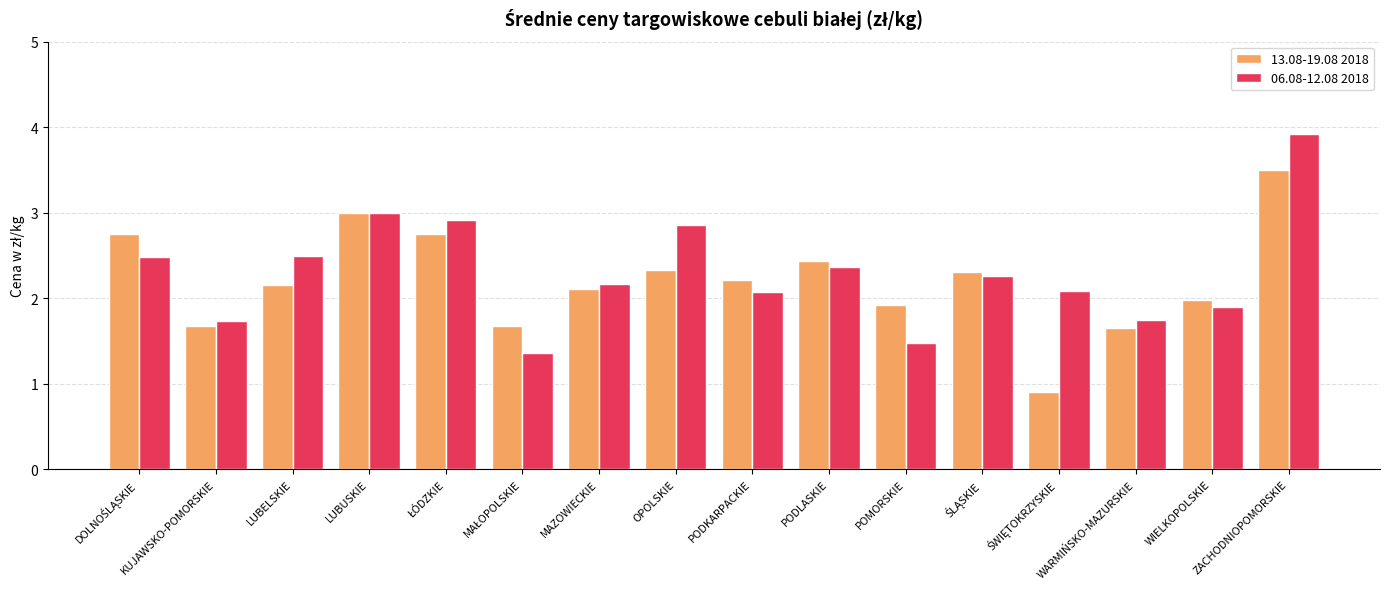

How many data points in 13.08-19.08 2018 are above 2?

10